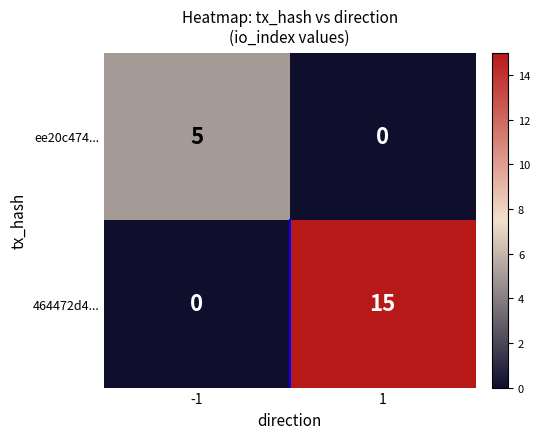

What is the greatest value displayed?

15